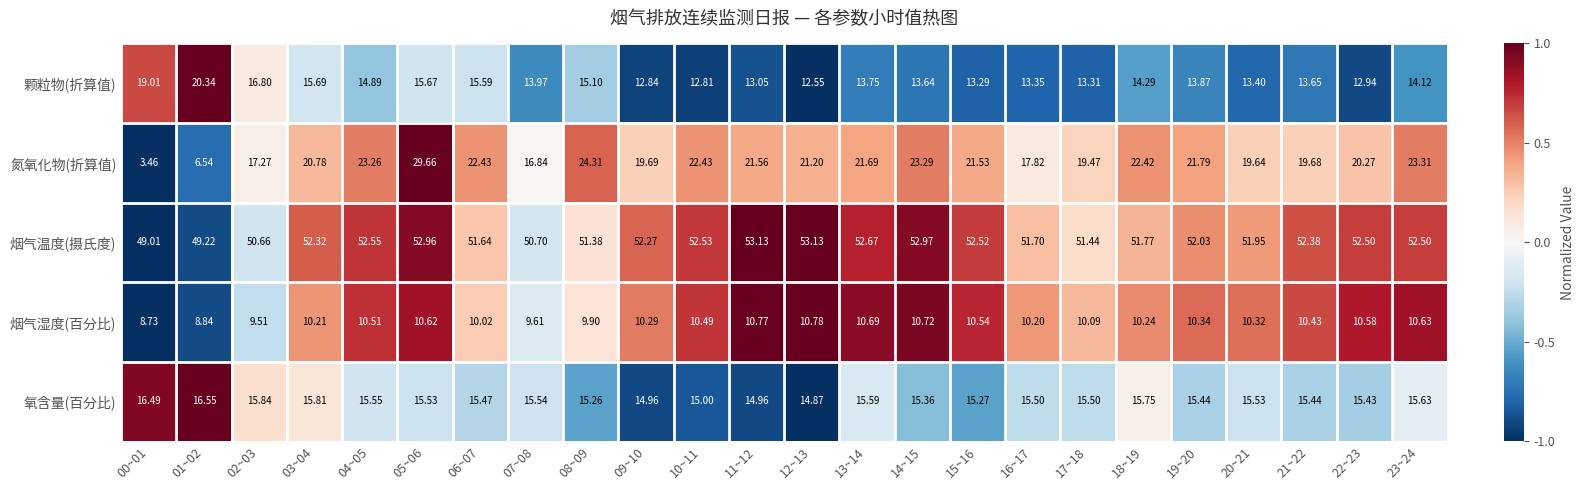

Which label corresponds to the smallest value in the chart?

00~01